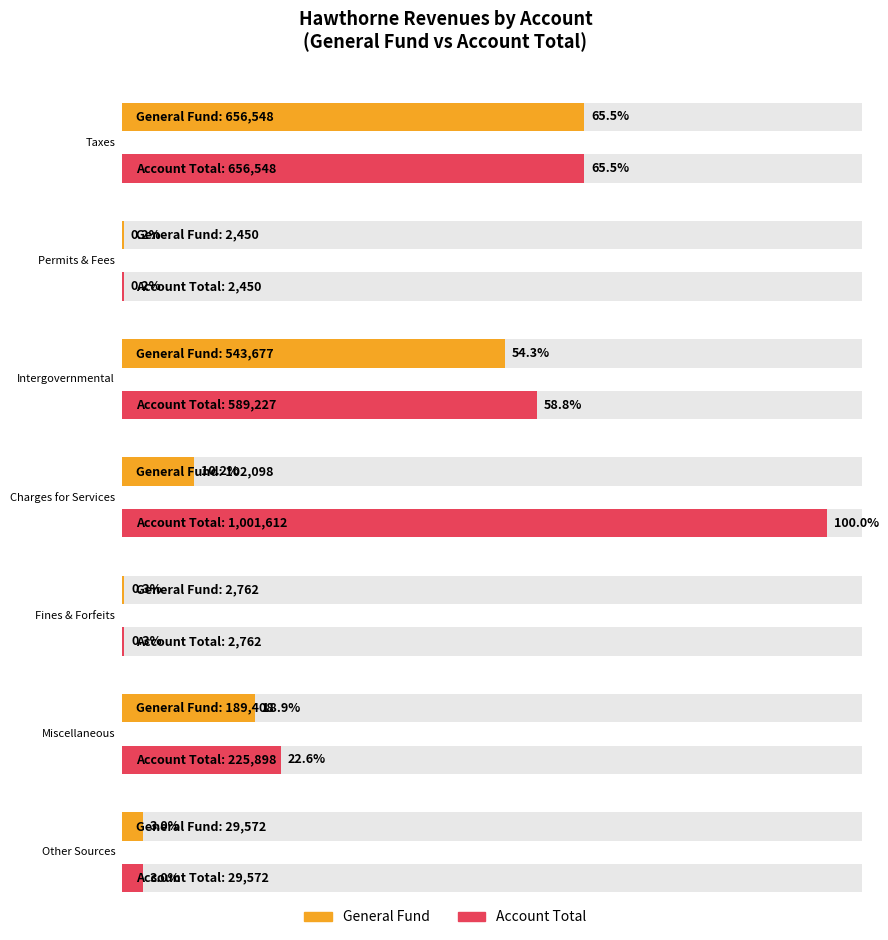

Which has a higher value, Judgments, Fines, and Forfeits or Miscellaneous Revenues?

Miscellaneous Revenues